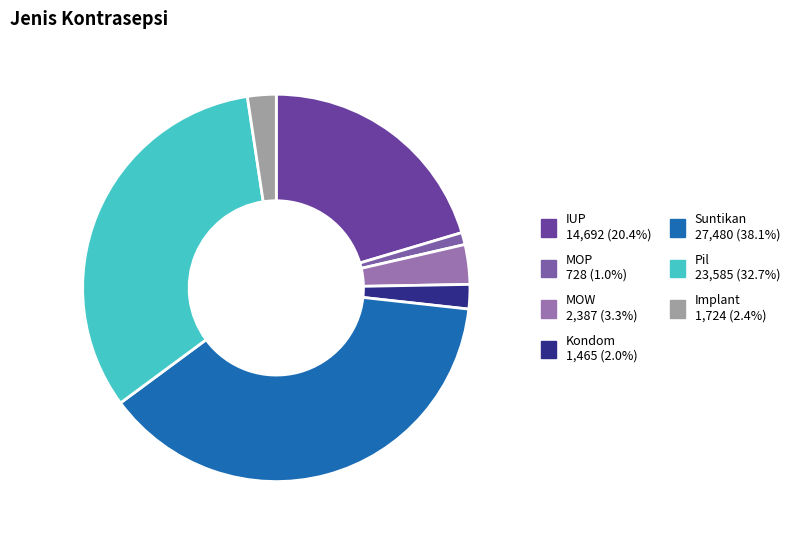

Count the number of slices in the pie.

7